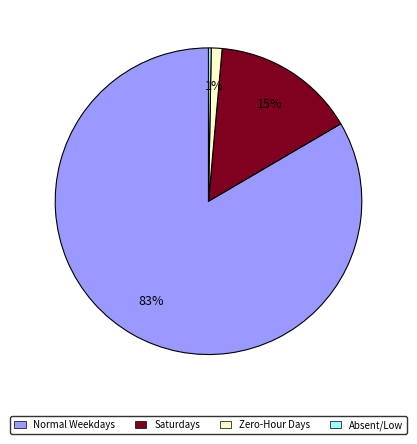

Is there a majority slice in this chart?

Yes